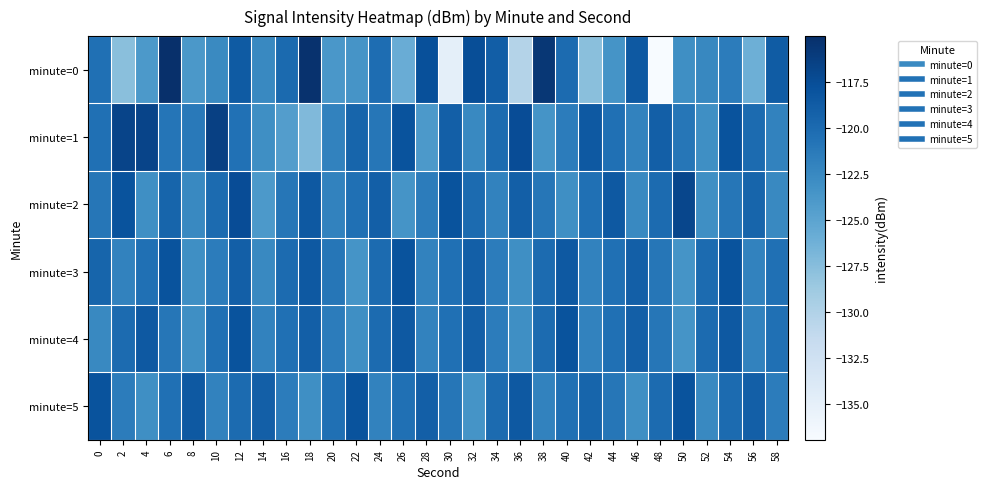

What is the spread (max minus min) of values at 18?

11.9